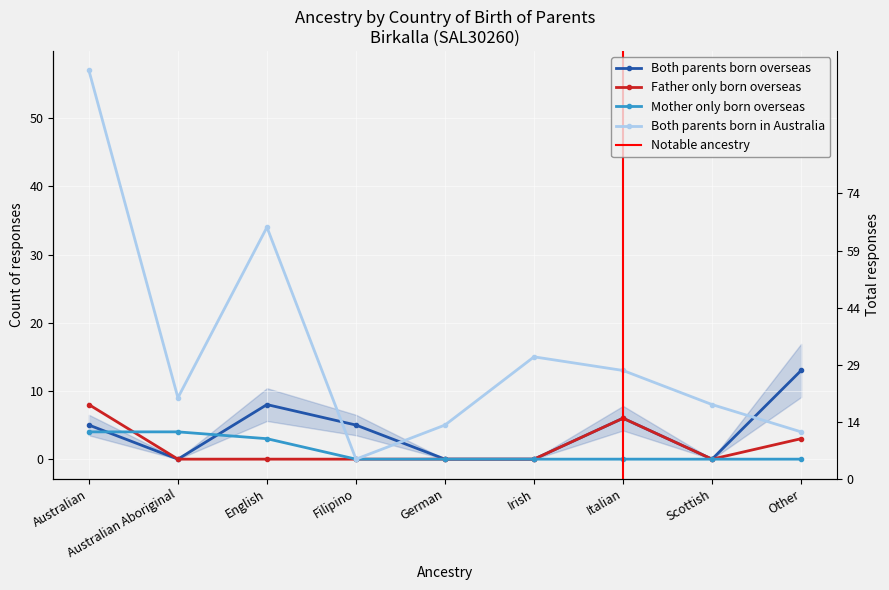

Is the value of Both parents born overseas at German greater than the value of Mother only born overseas at Filipino?

No